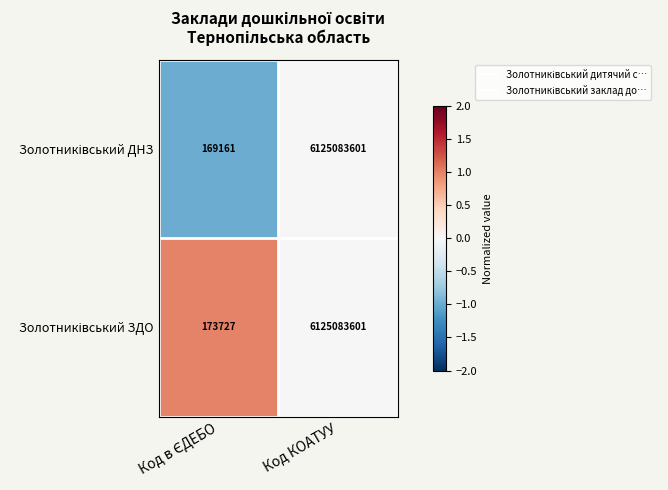

At which category is the sum across all series the highest?

Код КОАТУУ